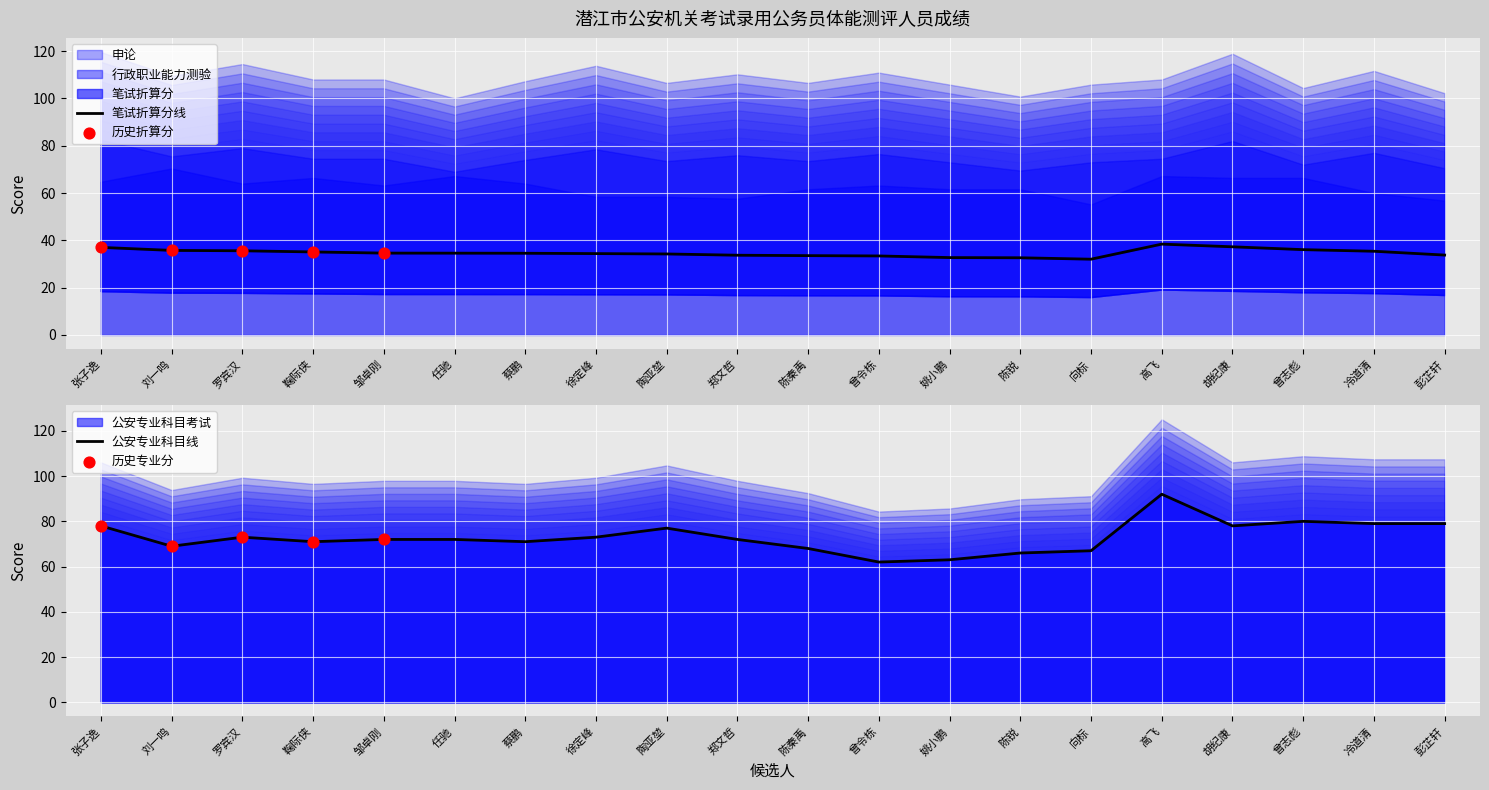

Which series contains the highest Y value?

公安专业科目考试